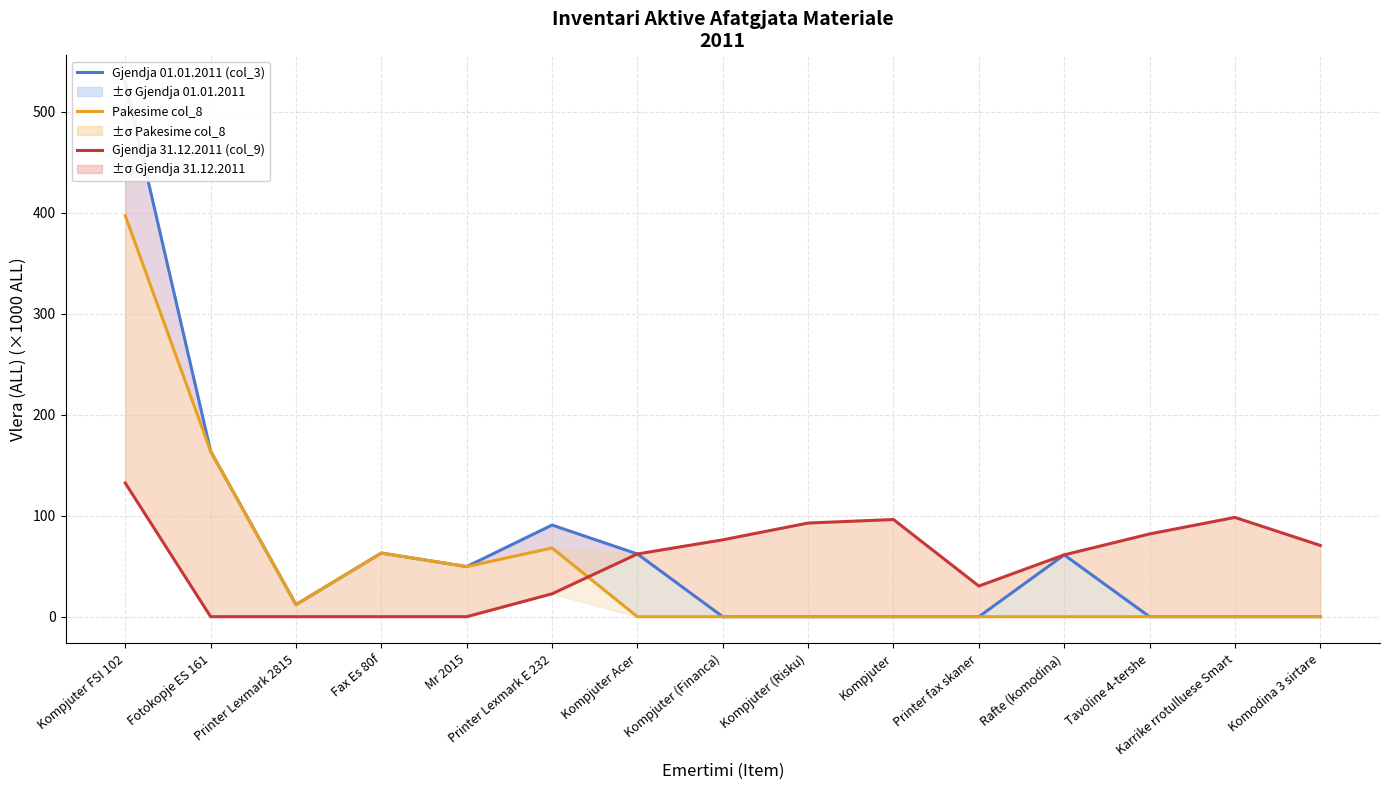

How many categories are shown in the chart?

15